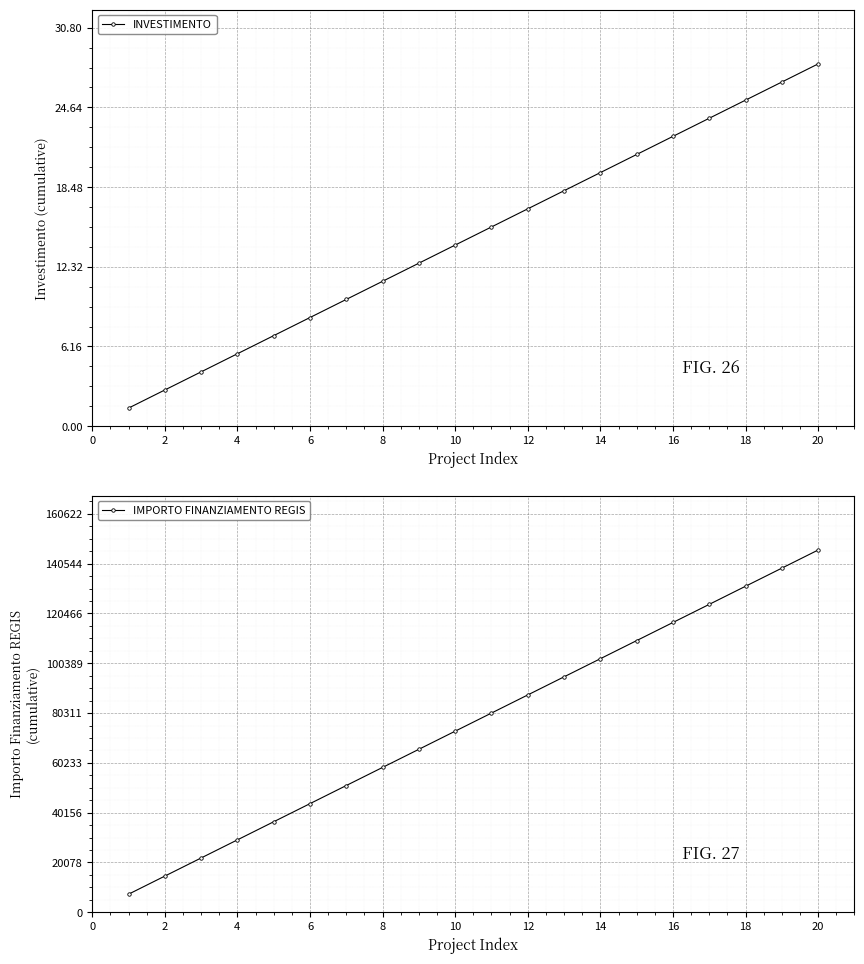

What is the maximum value for IMPORTO FINANZIAMENTO REGIS?

146020